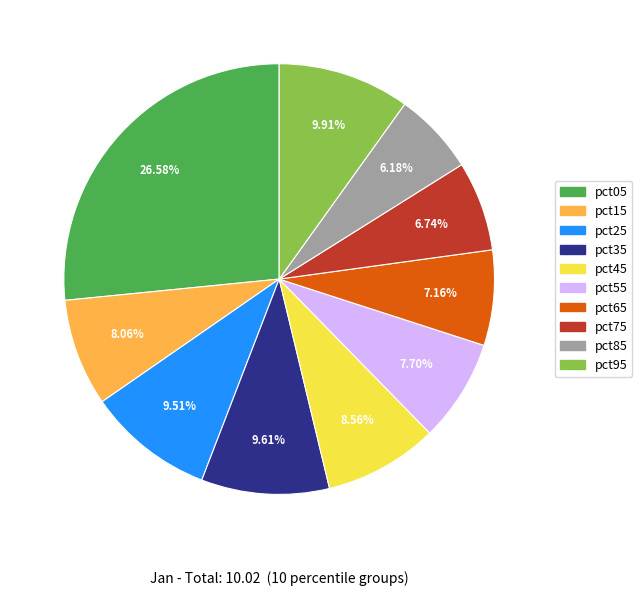

What percentage is NOT represented by pct65?

92.8%